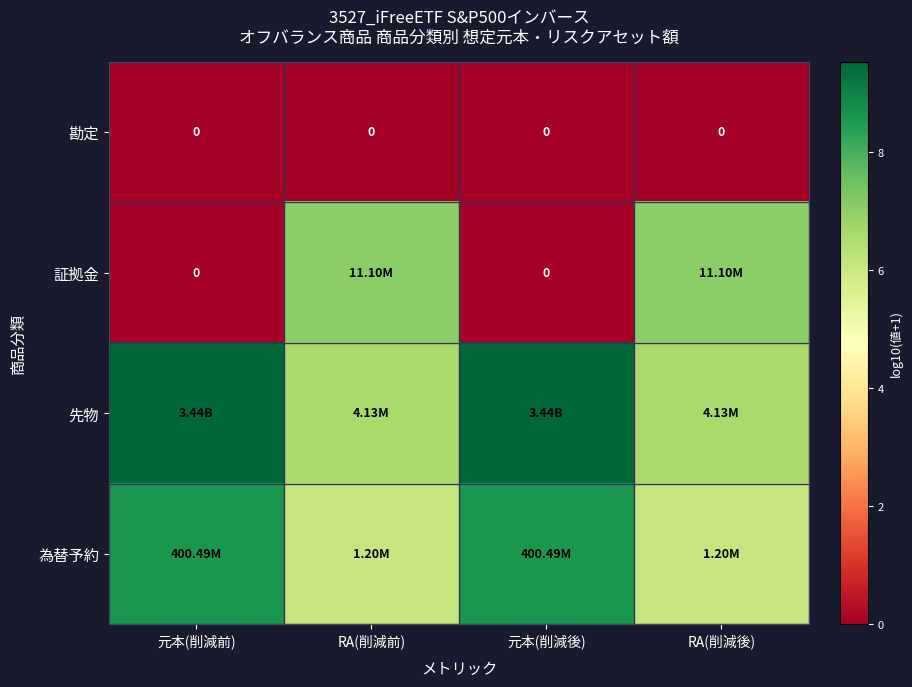

Is it true that 為替予約 equals 4.9 at 元本(削減前)?

False